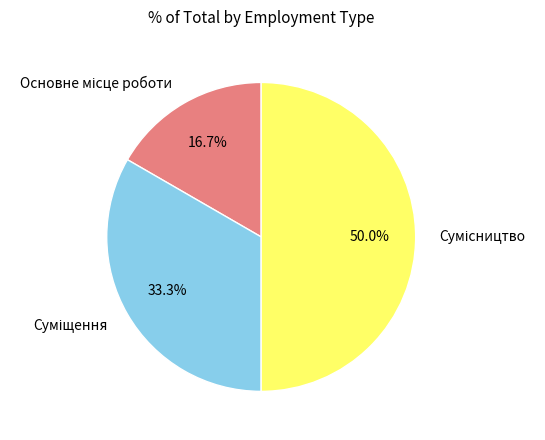

How many segments does this pie chart have?

3